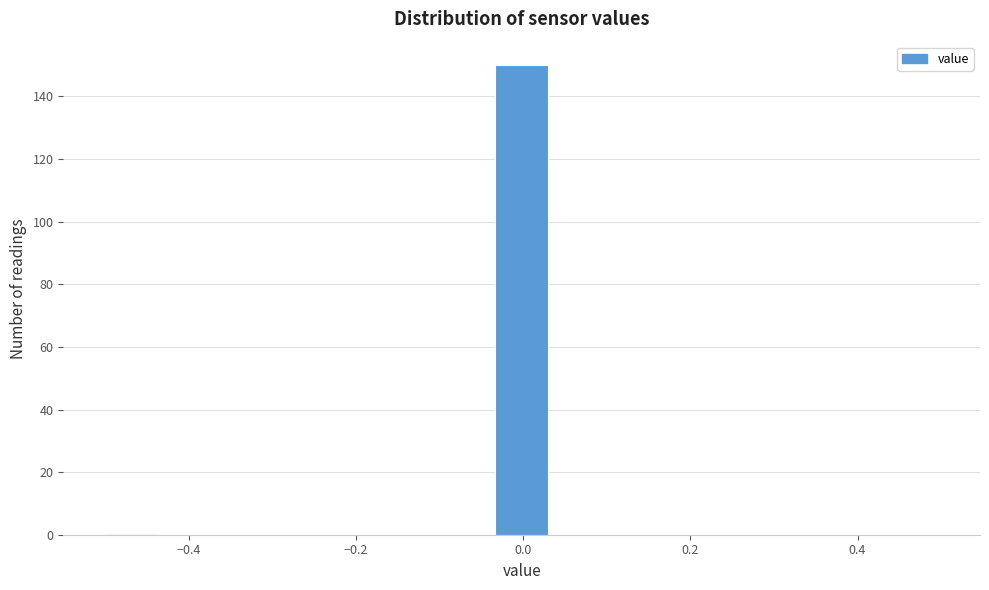

Read against the x-axis, roughly where is the centre of the tallest bar?

0.00